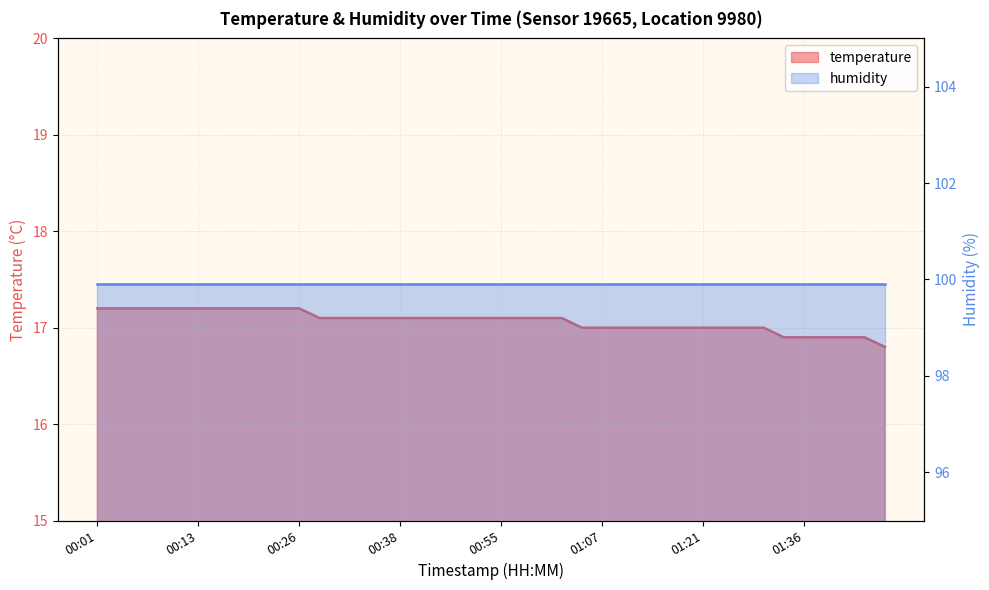

Where is the data nearest to the value 17?

01:05